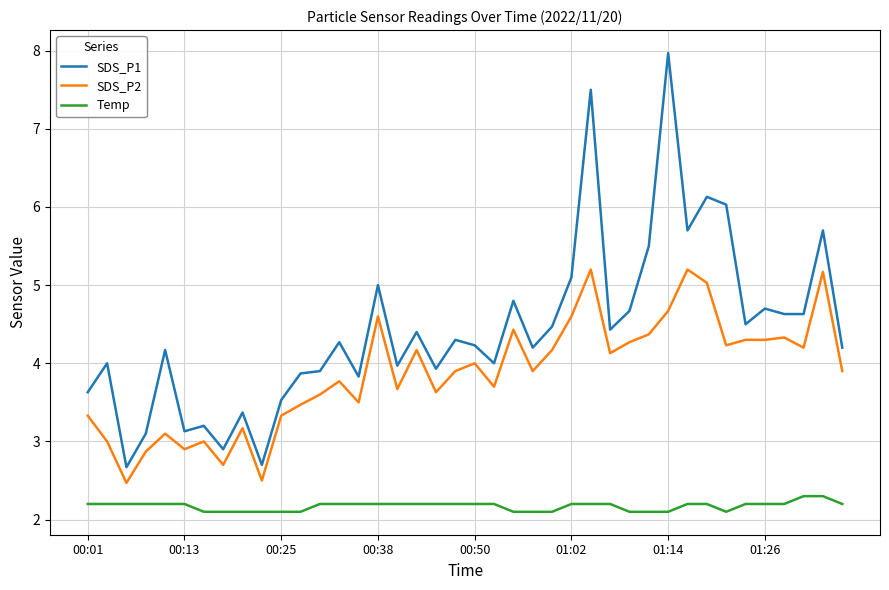

What is the highest value of the Temp series?

2.3